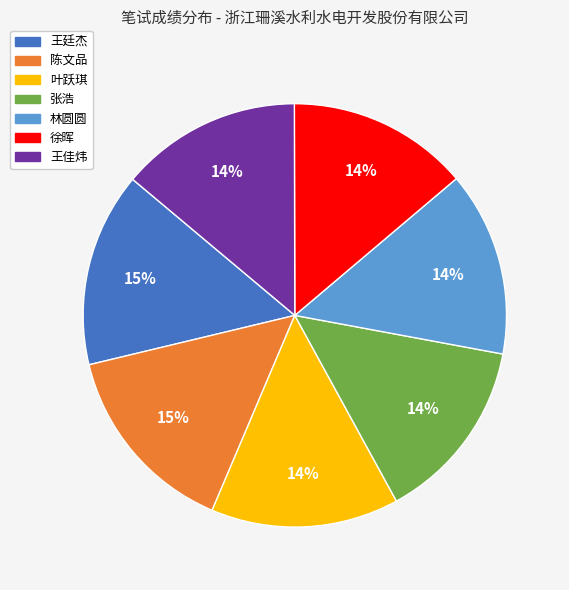

The 王廷杰 slice represents 15% of the pie. True or false?

True